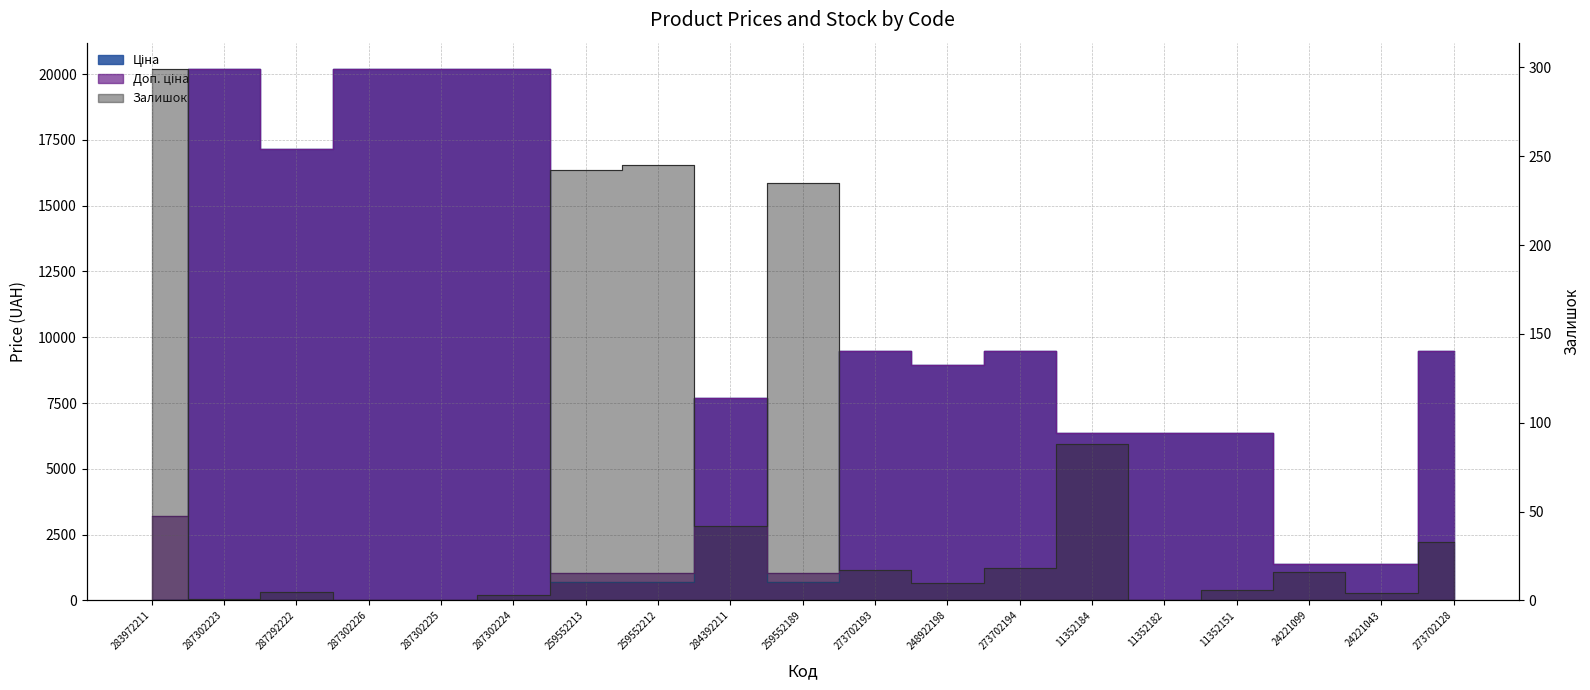

At how many categories does at least one series exceed 9642?

5